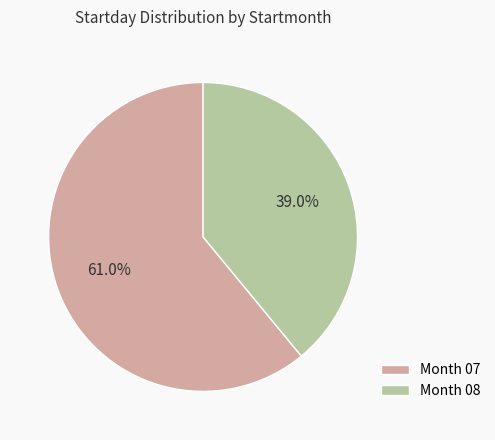

What percentage do Month 08 and Month 07 together represent?

100.0%